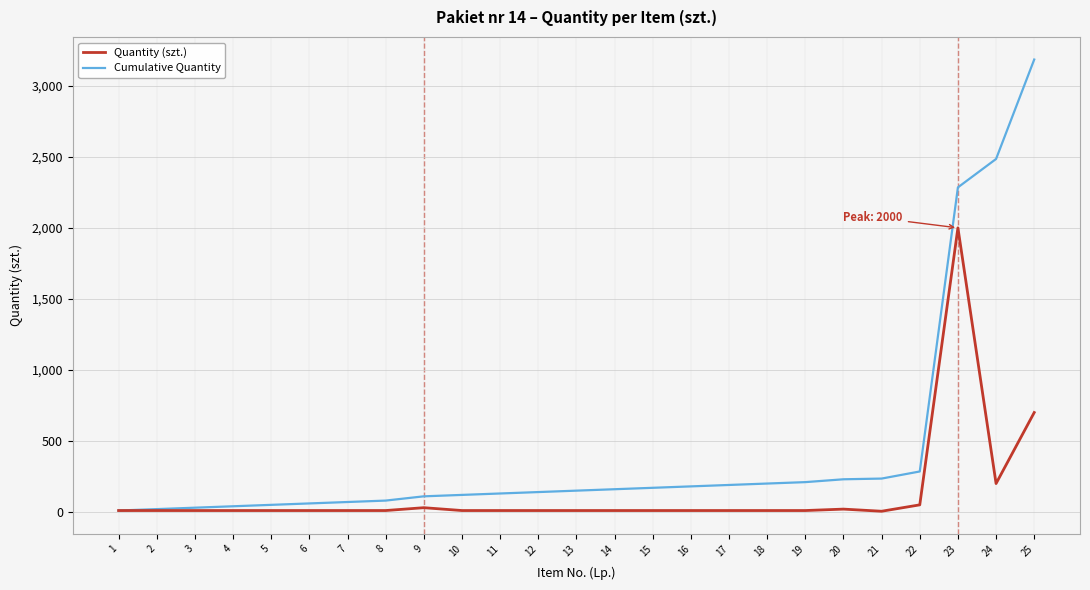

Which series has the largest total across all categories?

Cumulative Quantity